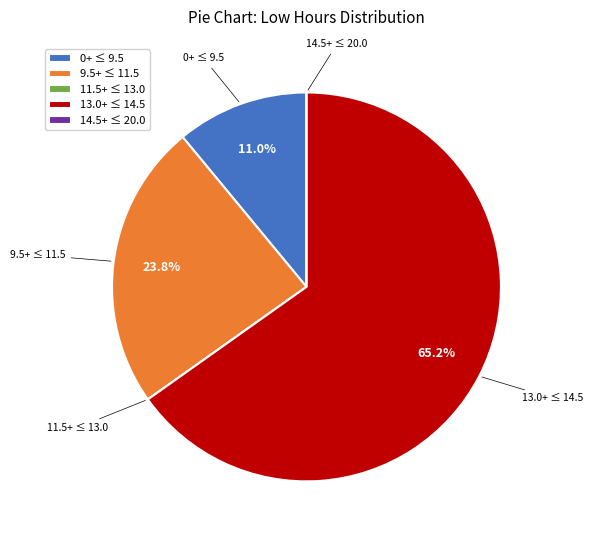

Does any single category account for the majority?

Yes